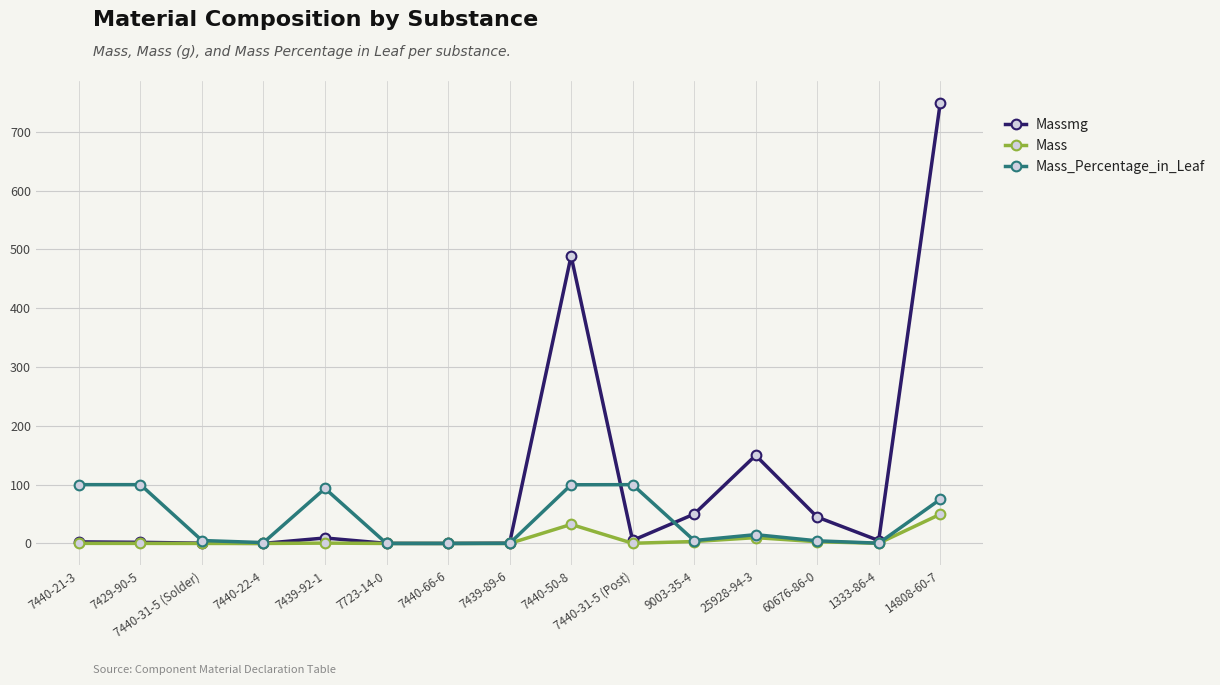

The value of Massmg at 7440-66-6 is 0.1. True or false?

True